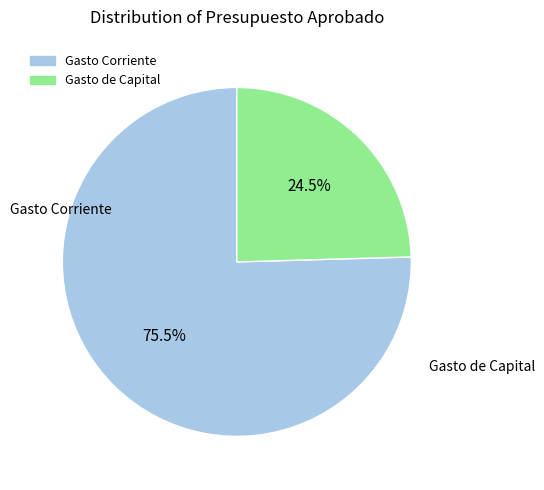

Between Gasto Corriente and Gasto de Capital, which is larger?

Gasto Corriente